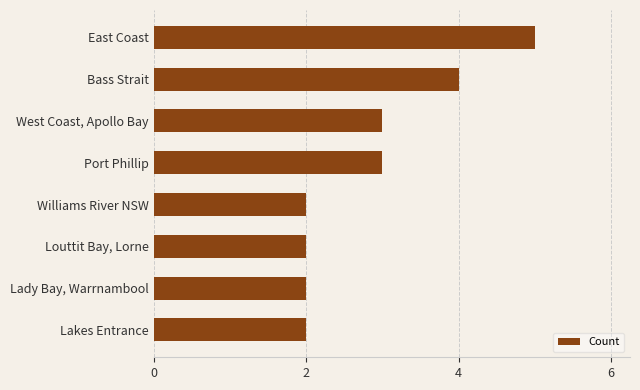

What is the difference between the maximum and minimum values?

3